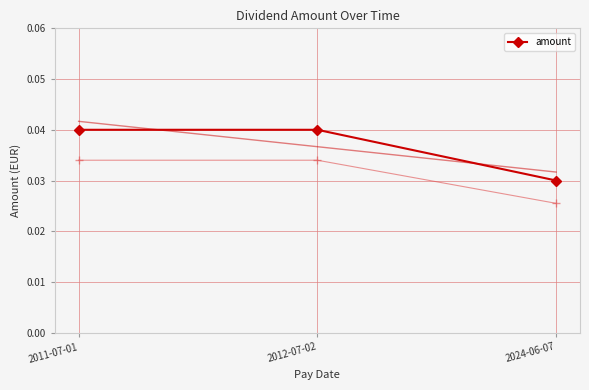

List the labels in order of value, smallest first.

2024-06-07, 2011-07-01, 2012-07-02